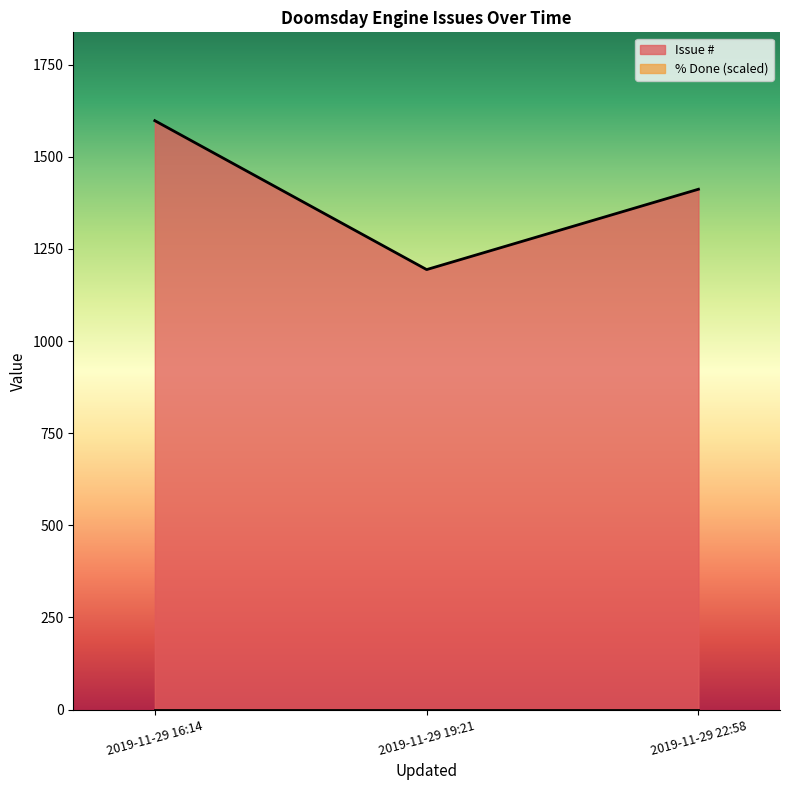

Reading left to right, extract all data points from this chart.

1598	1194	1412